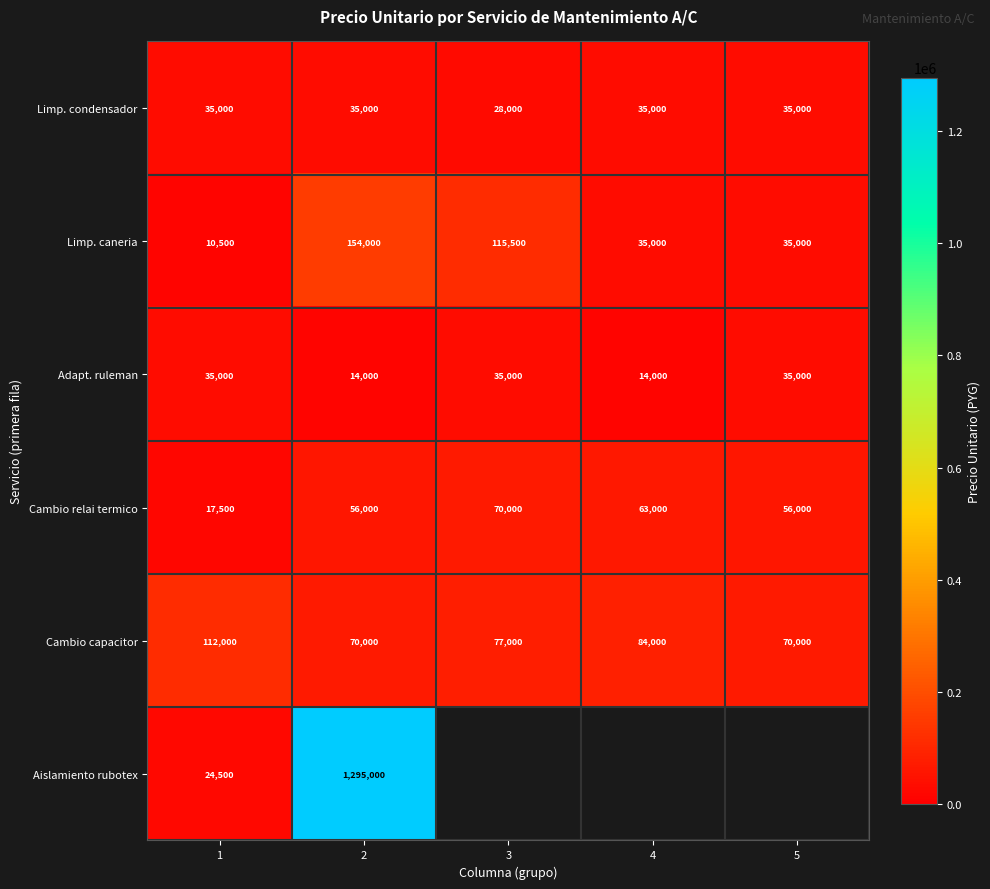

How many Adapt. ruleman values are between 14000 and 35000?

5